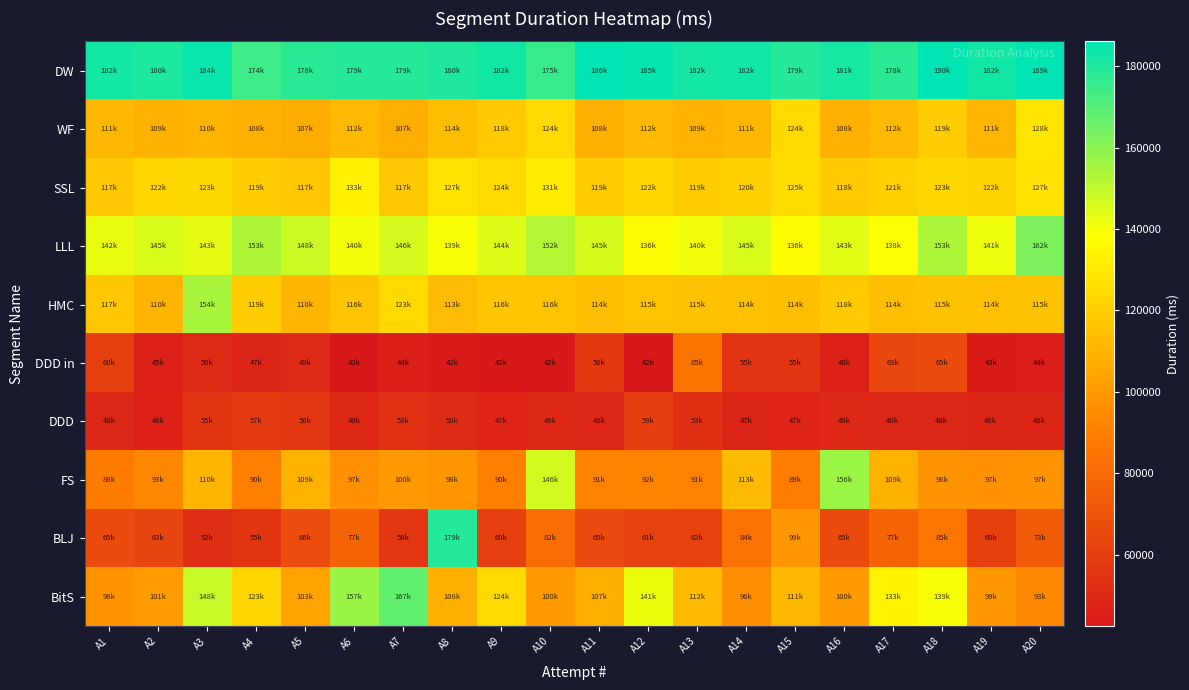

At how many categories does at least one series exceed 65872?

20